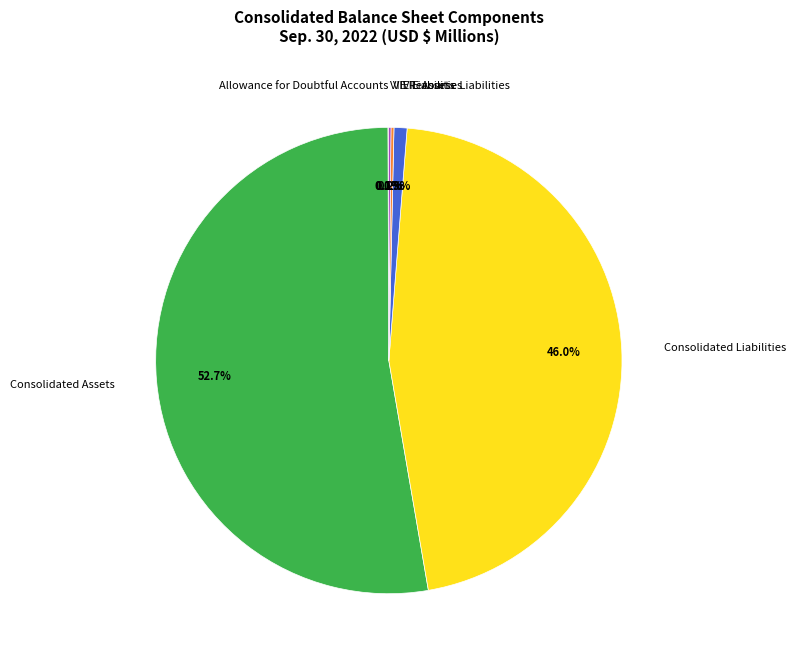

Which category accounts for the majority?

Consolidated Assets